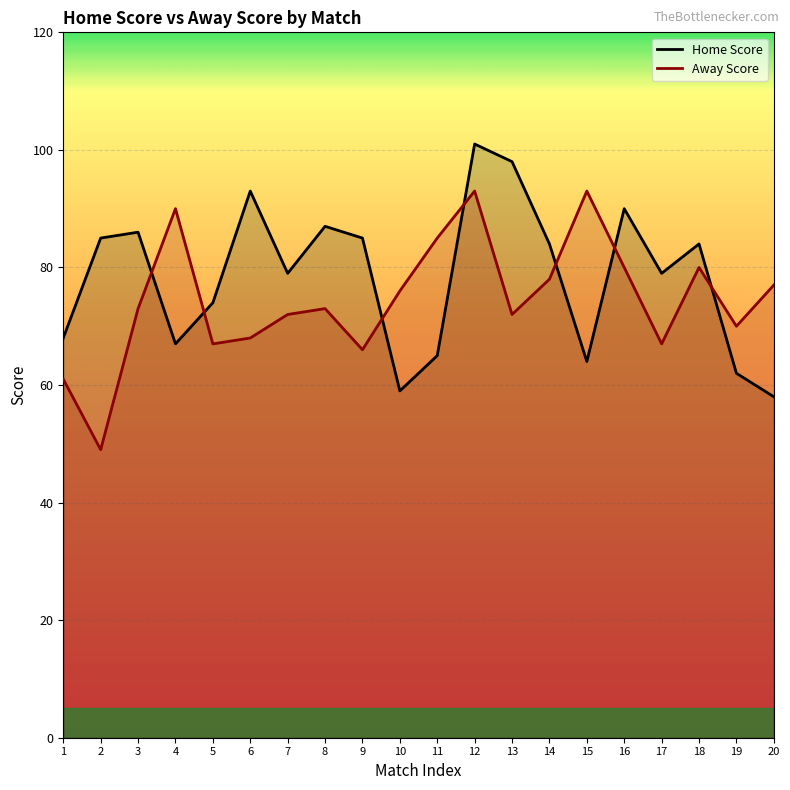

The value of Home Score at 8 is 37. True or false?

False